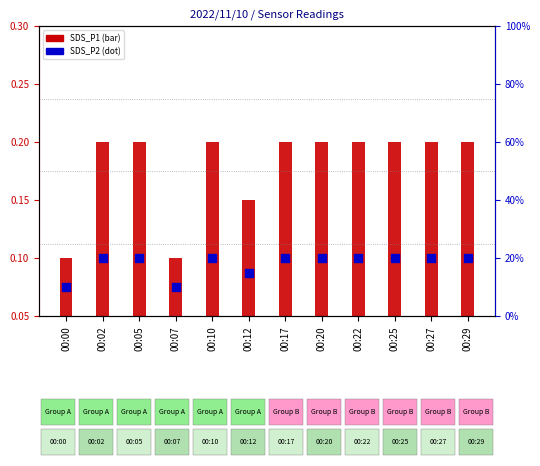

Which series has the largest total across all categories?

SDS_P2